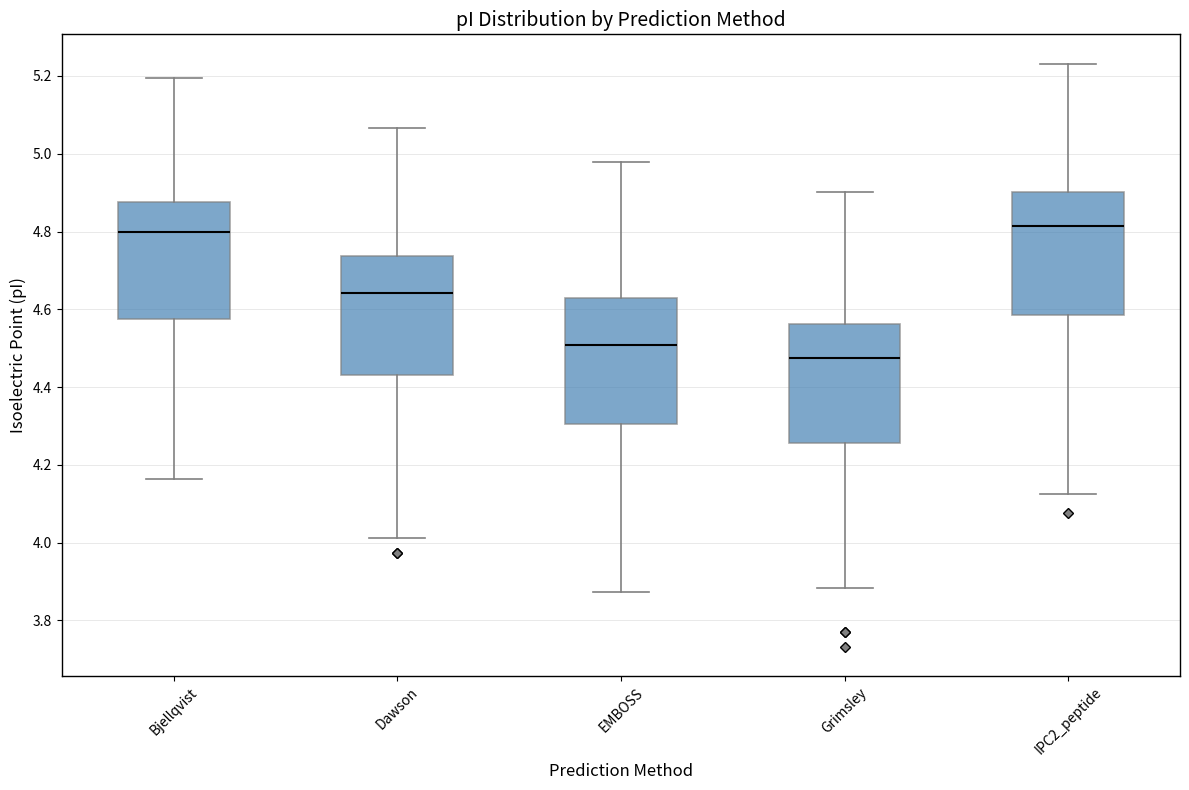

Reading left to right, transcribe this box plot: for each box, give where its median line is, the range the box spans, and where its two whiskers end, as read against the y-axis. The values are not printed on the chart, so give them approximately, as read against the axis.

Bjellqvist: median 4.80, box 4.58 to 4.88, whiskers 4.16 to 5.20
Dawson: median 4.64, box 4.44 to 4.74, whiskers 4.02 to 5.06
EMBOSS: median 4.50, box 4.30 to 4.62, whiskers 3.88 to 4.98
Grimsley: median 4.48, box 4.26 to 4.56, whiskers 3.88 to 4.90
IPC2_peptide: median 4.82, box 4.58 to 4.90, whiskers 4.12 to 5.24